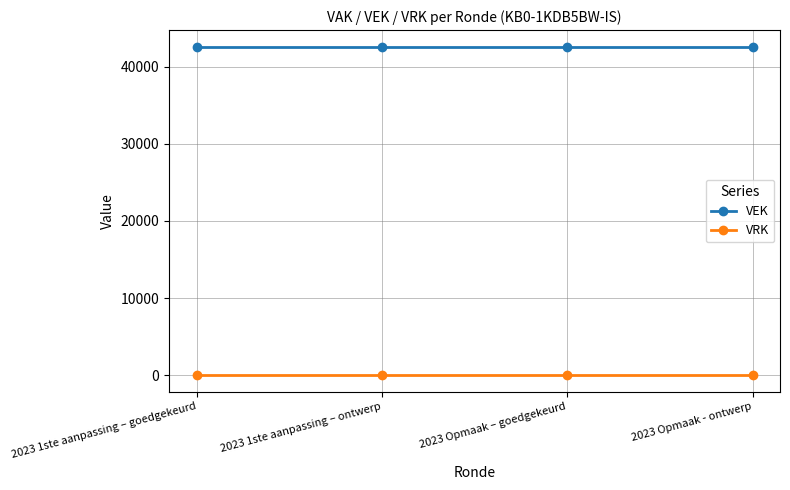

What is the sum of the VEK values at 2023 1ste aanpassing – ontwerp and 2023 1ste aanpassing – goedgekeurd?

85222